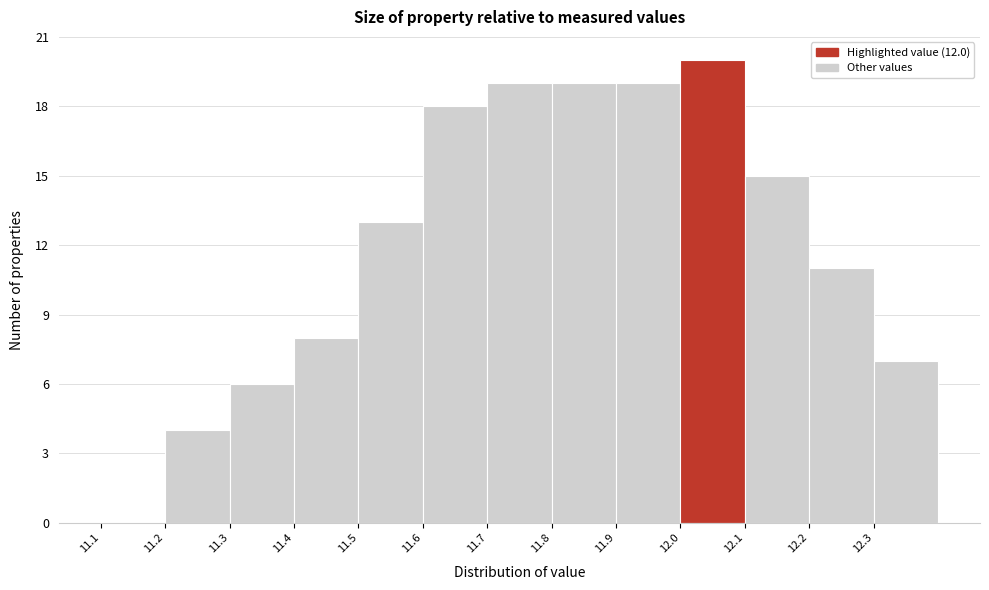

Reading left to right, transcribe this chart: for each bar, give the range it covers on the x-axis and its height. The values are not printed on the chart, so give them approximately, as read against the axis.

11.1 to 11.2: 0
11.2 to 11.3: 4
11.3 to 11.4: 6
11.4 to 11.5: 8
11.5 to 11.6: 13
11.6 to 11.7: 18
11.7 to 11.8: 19
11.8 to 11.9: 19
11.9 to 12.0: 19
12.0 to 12.1: 20
12.1 to 12.2: 15
12.2 to 12.3: 11
12.3 to 12.4: 7